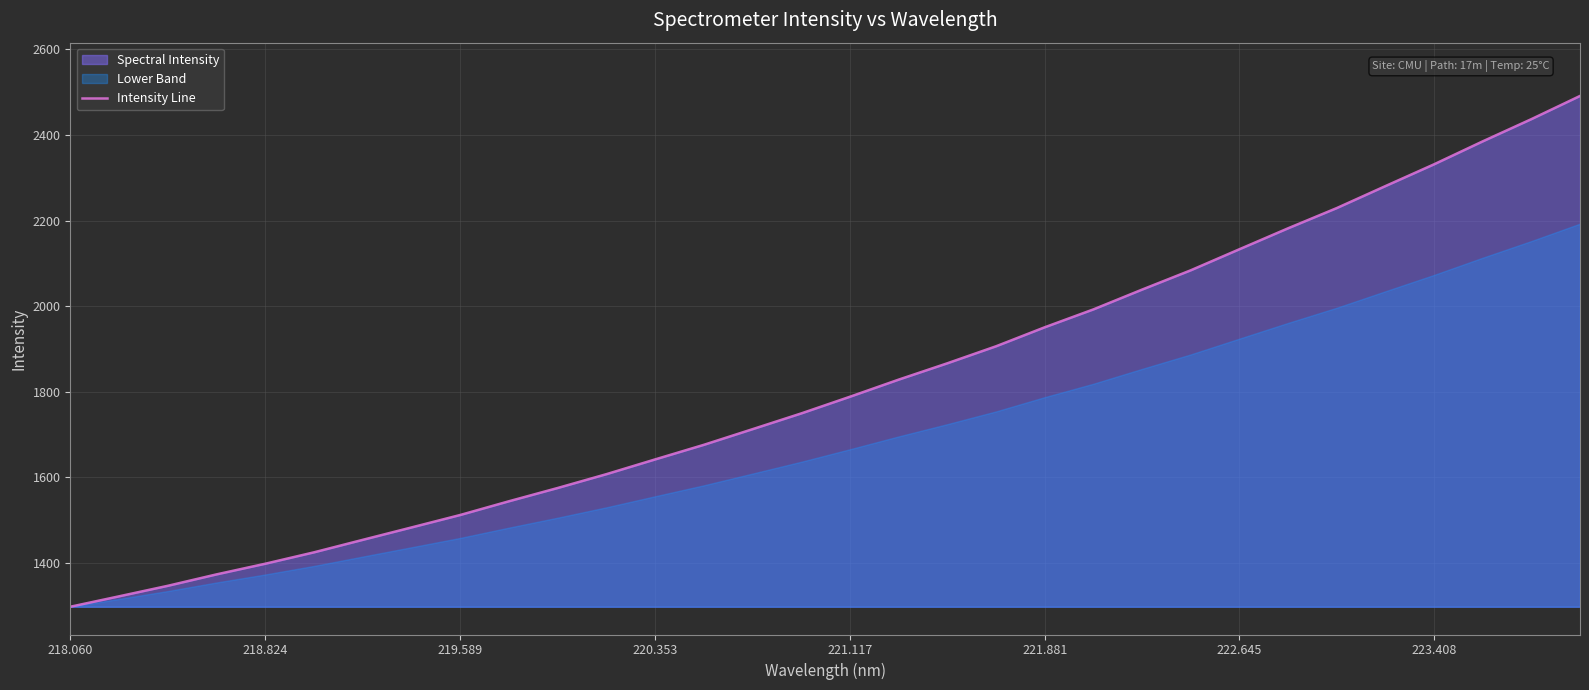

True or false: Intensity Line has a value of 1511.9 at 219.589.

True